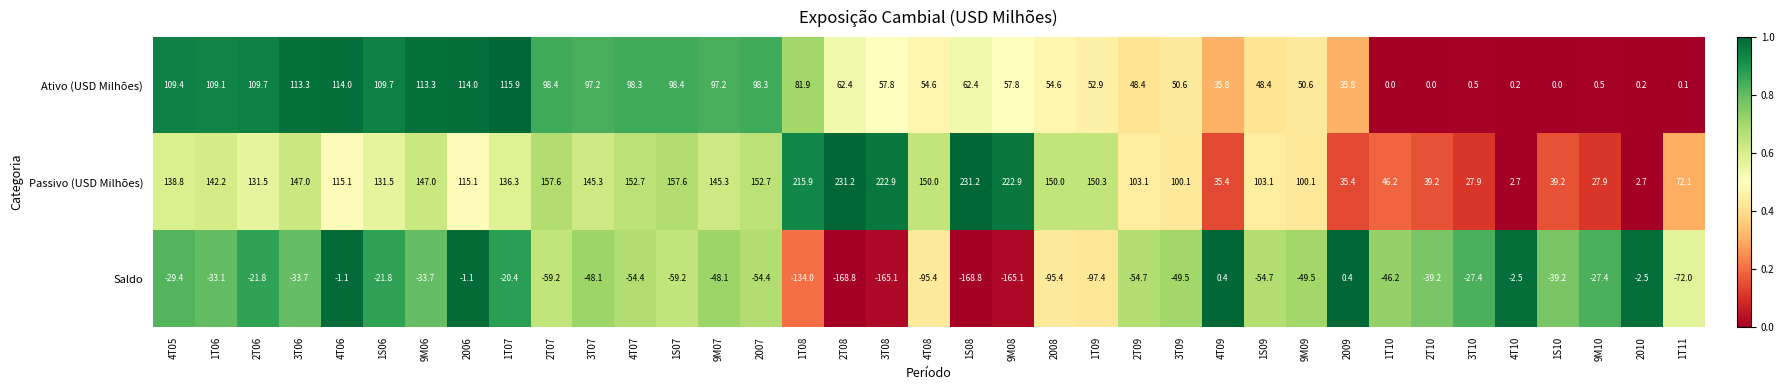

The Ativo (USD Milhões) series shows 48.4 at 2T09. True or false?

True